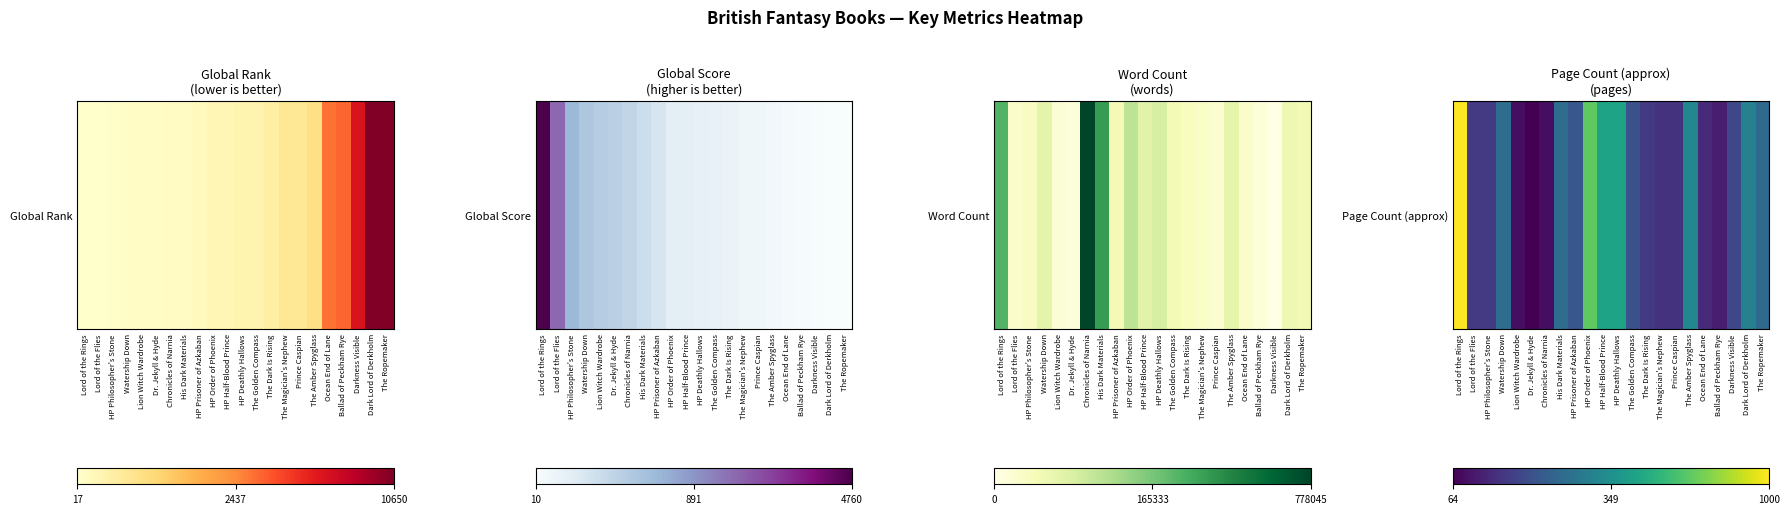

The chart shows a value of 0.2 at HP Philosopher's Stone. True or false?

True